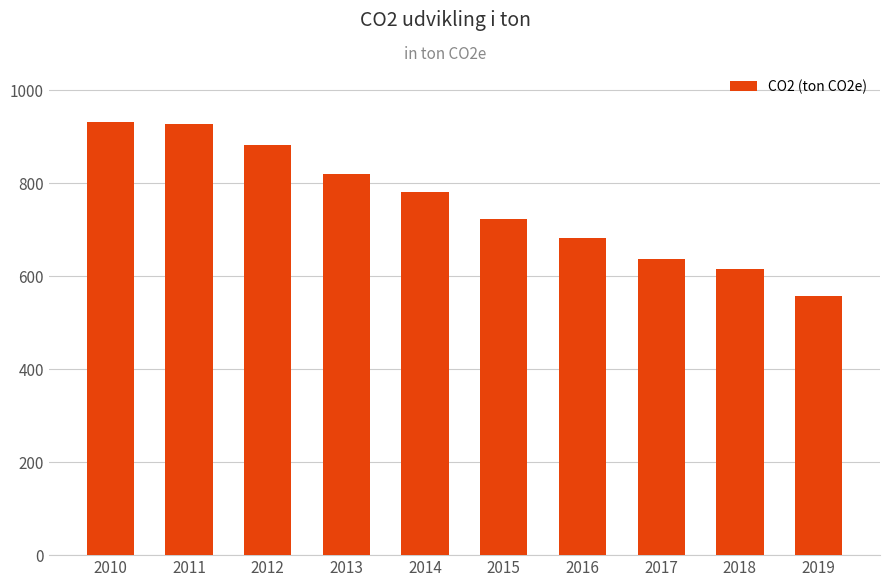

Count the number of categories in the chart.

10